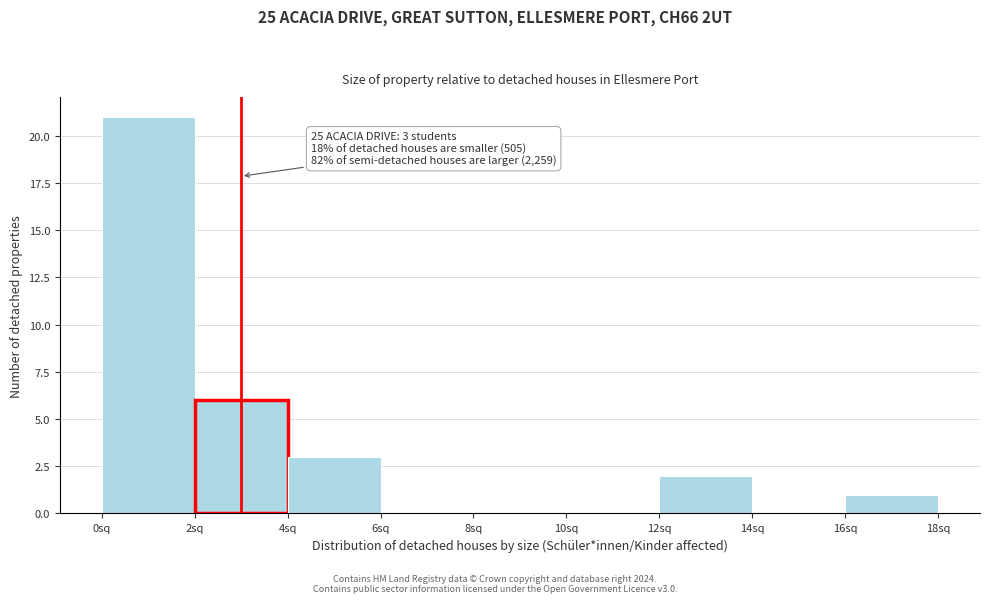

Which range on the x-axis has the tallest bar?

0 to 2